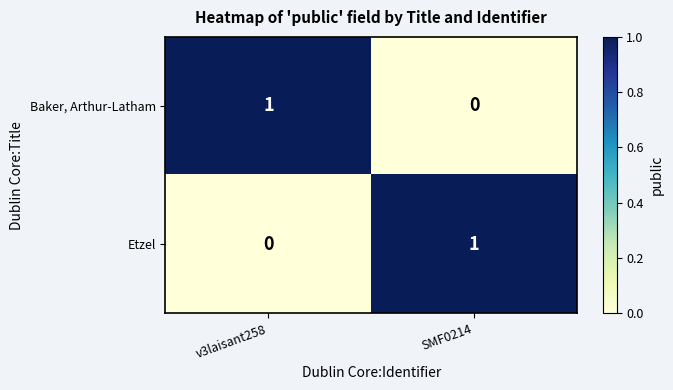

What is the greatest value displayed?

1